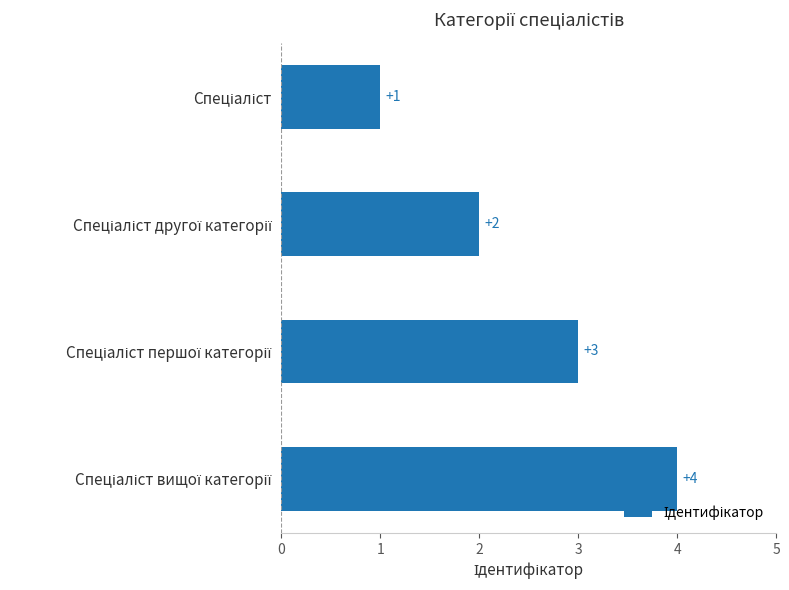

Count the values in the range 2 to 4.

3